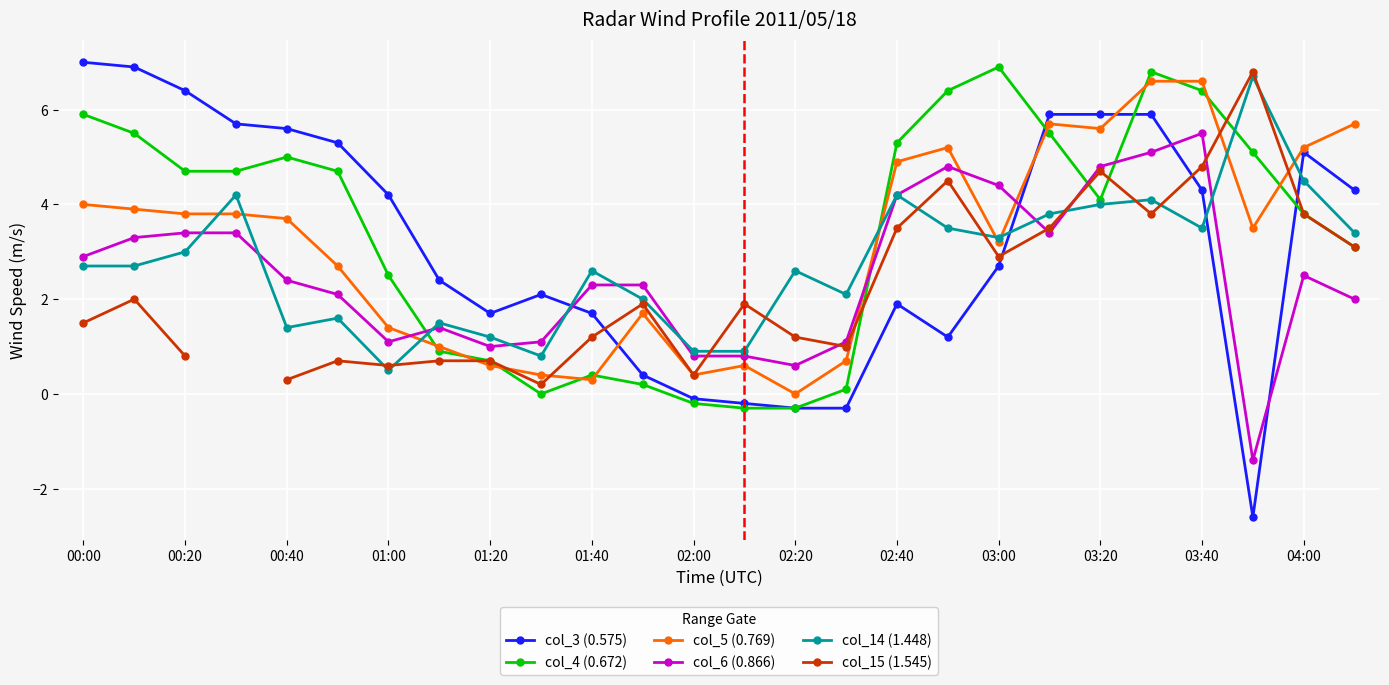

What is the approximate value of col_4 (0.672) at 02:00?

-0.2